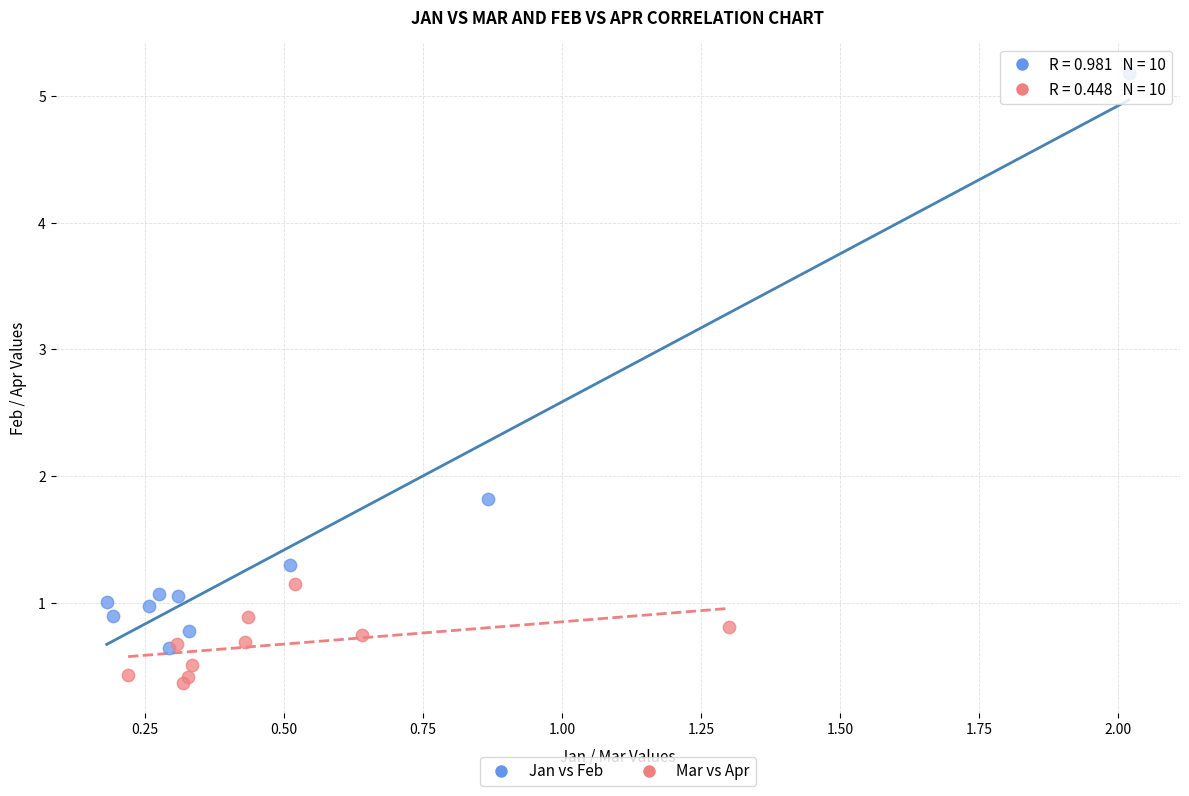

Which series reaches the maximum Y coordinate?

Jan vs Feb